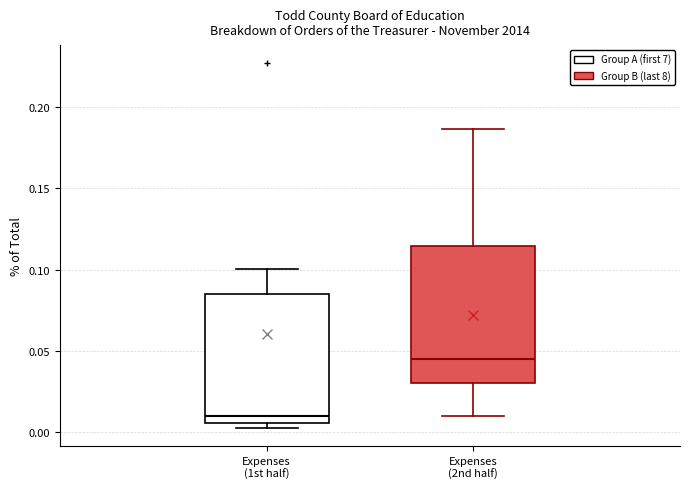

Reading left to right, read every box against the y-axis: the position of its median line, the range the box covers, and the ends of its whiskers. The values are not printed on the chart, so give them approximately, as read against the axis.

Expenses (1st half): median 0.010, box 0.005 to 0.085, whiskers 0.005 (just below the box's lower edge) to 0.100
Expenses (2nd half): median 0.045, box 0.030 to 0.115, whiskers 0.010 to 0.185